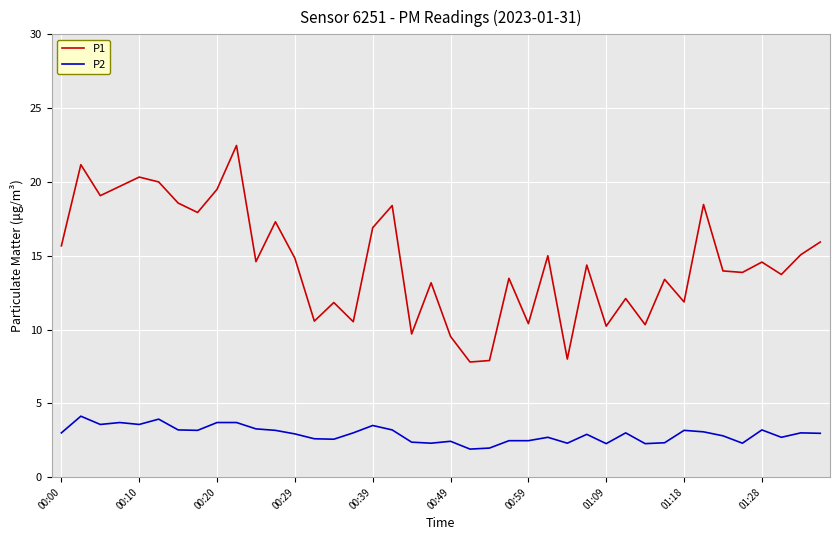

What is the greatest value displayed?

22.5